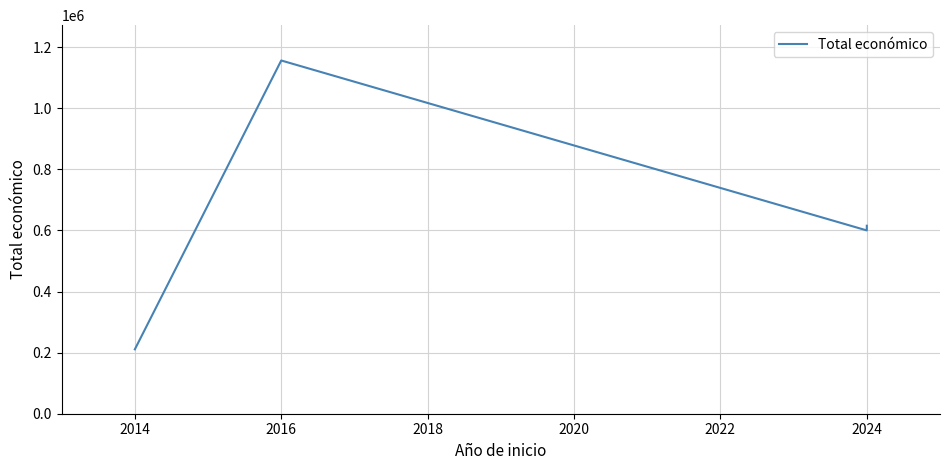

How many lines are shown in the chart?

1